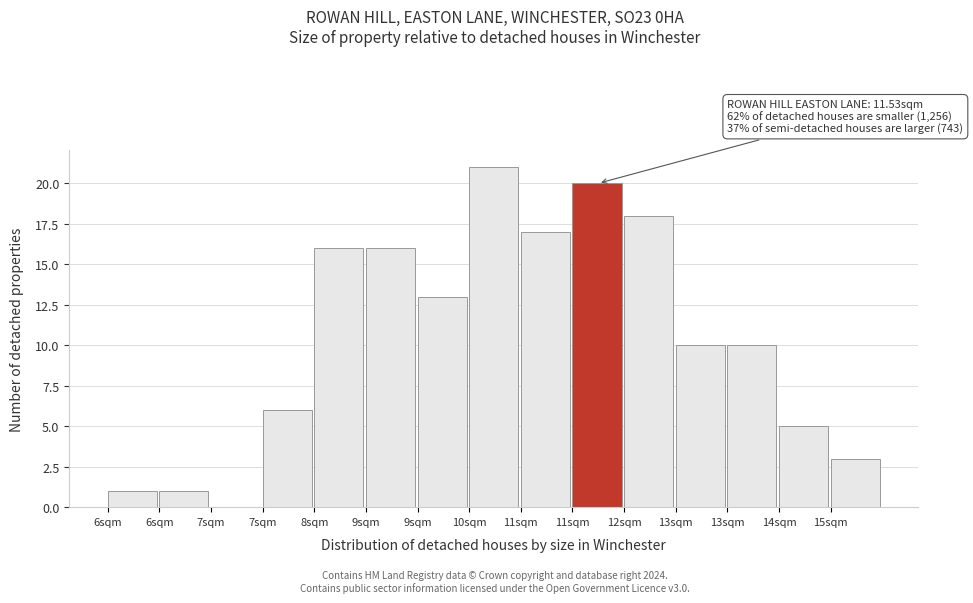

How many series are shown in this chart?

1